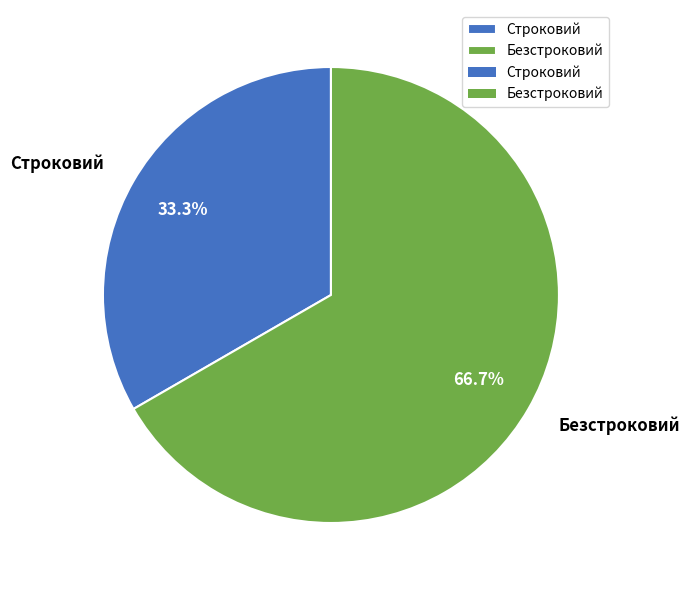

To the nearest percent, what portion does Безстроковий represent?

67%